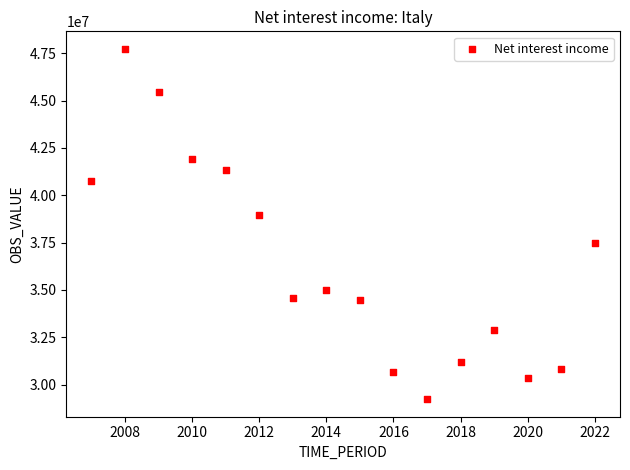

What Y value in the scatter plot is closest to 38477586?

38933784